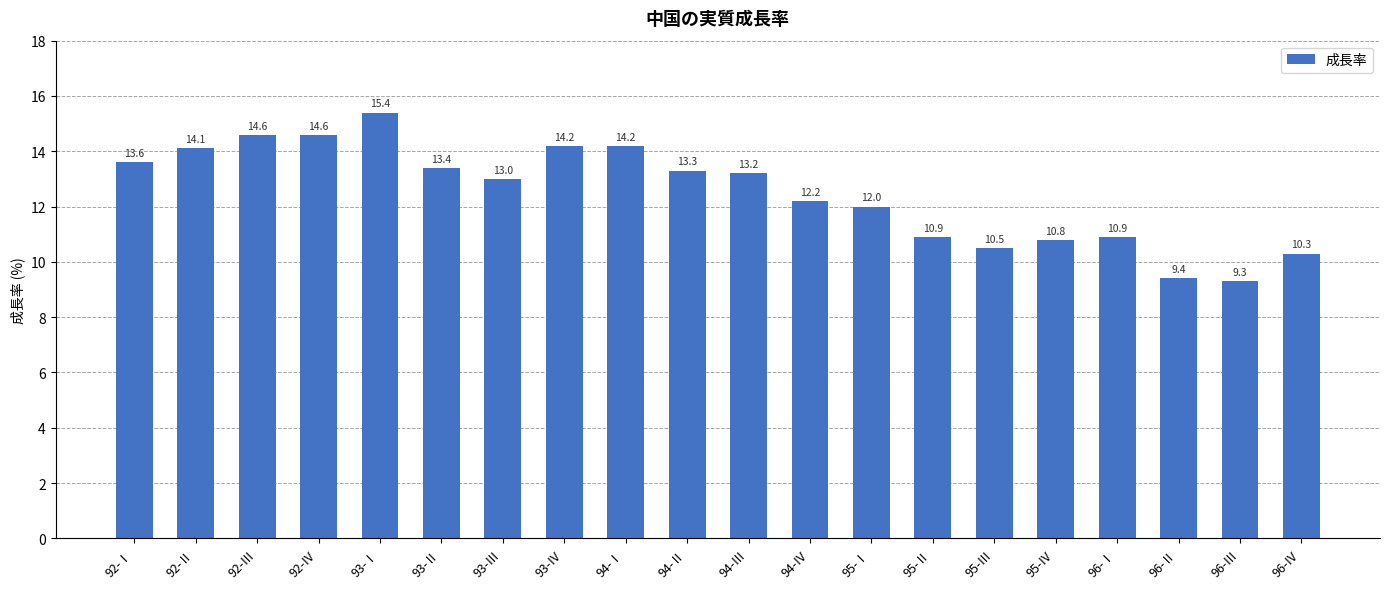

What value does the data have at 92-Ⅲ?

14.6